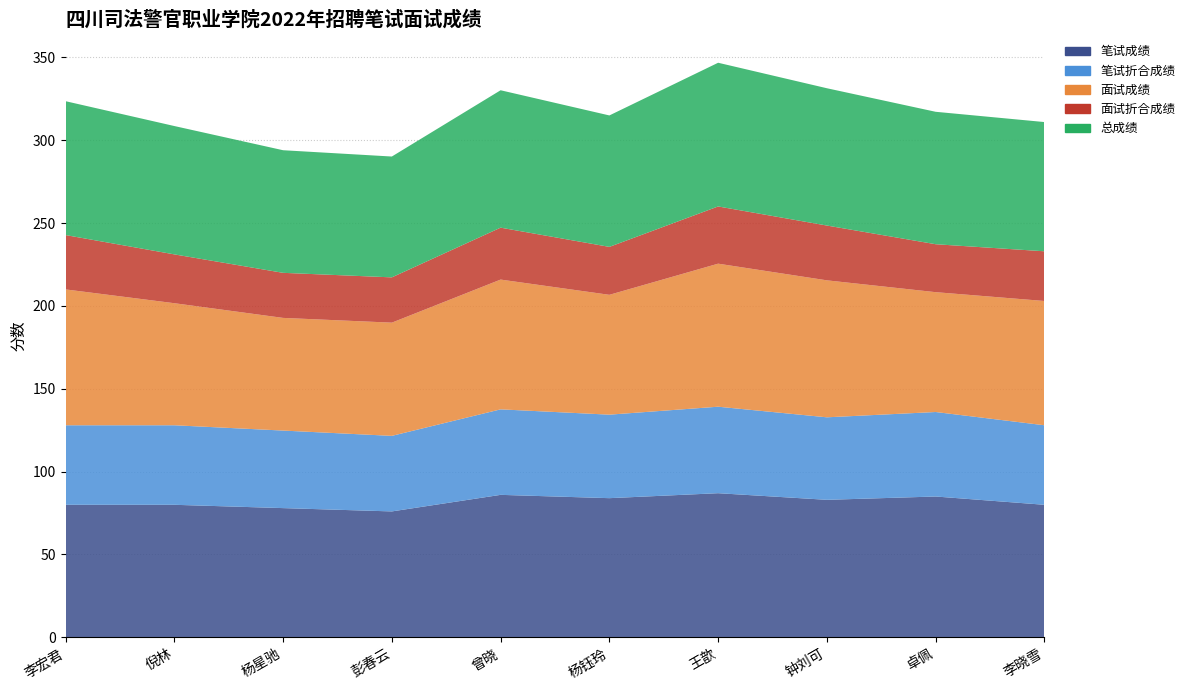

Reading left to right, list all the values displayed in this chart.

笔试成绩: 80.0	80.0	78.0	76.0	86.0	84.0	87.0	83.0	85.0	80.0
笔试折合成绩: 48.0	48.0	46.8	45.6	51.6	50.4	52.2	49.8	51.0	48.0
面试成绩: 82.0	73.7	68.0	68.3	78.3	72.3	86.3	82.7	72.3	75.0
面试折合成绩: 32.8	29.5	27.2	27.3	31.3	28.9	34.5	33.1	28.9	30.0
总成绩: 80.8	77.5	74.0	72.9	82.9	79.3	86.7	82.9	79.9	78.0